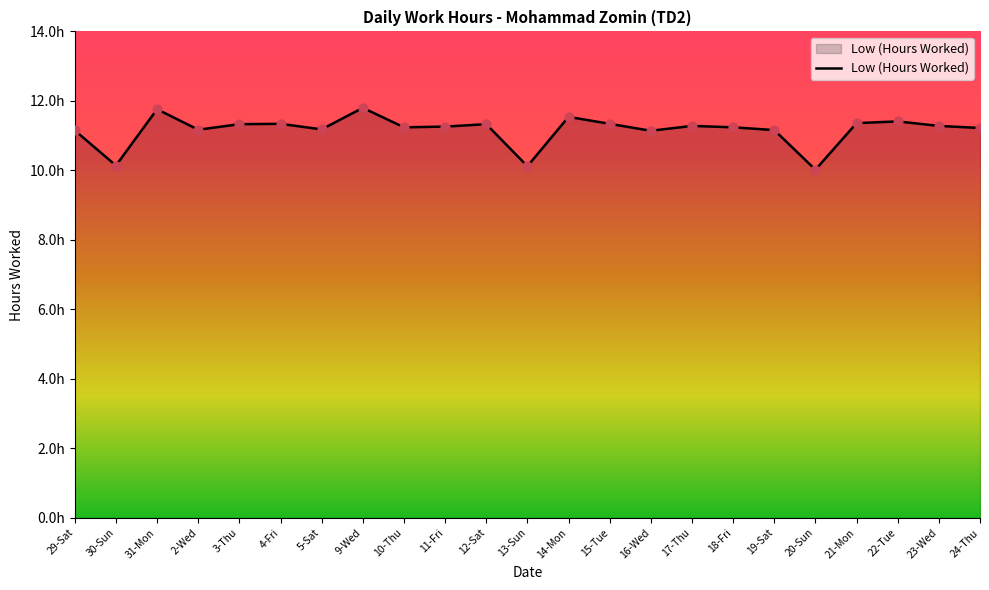

Between 19-Sat and 11-Fri, which is larger?

11-Fri